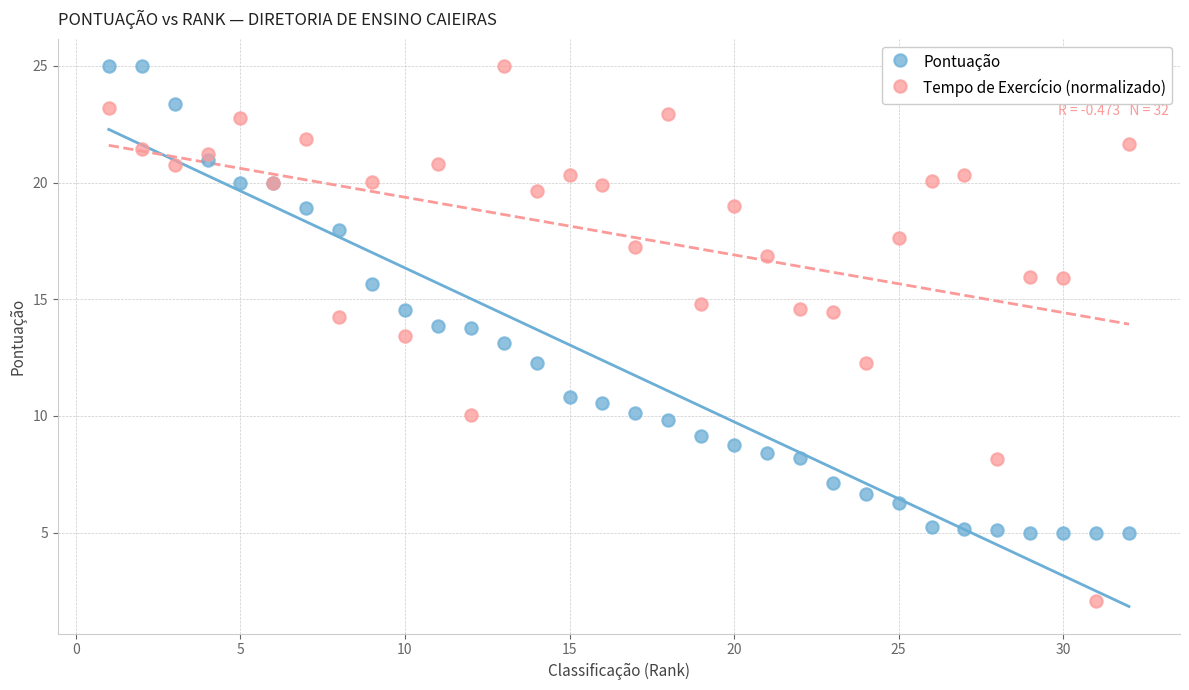

Which series has the largest Y range (max minus min)?

Tempo de Exercício (normalizado)